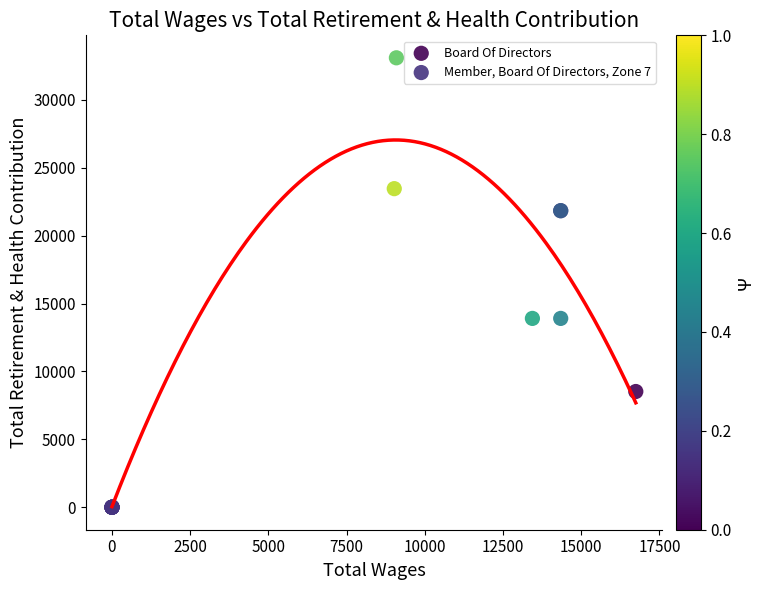

Which series reaches the maximum Y coordinate?

Board Of Directors